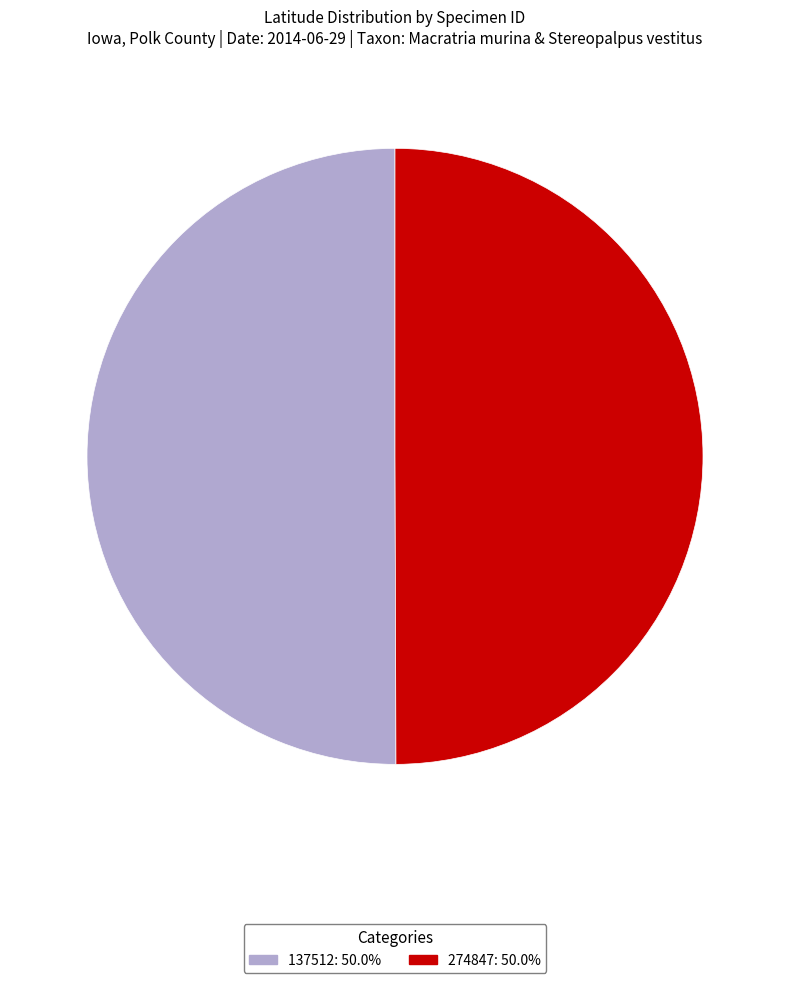

What is the ratio of the value at 137512 to the value at 274847?

1.0